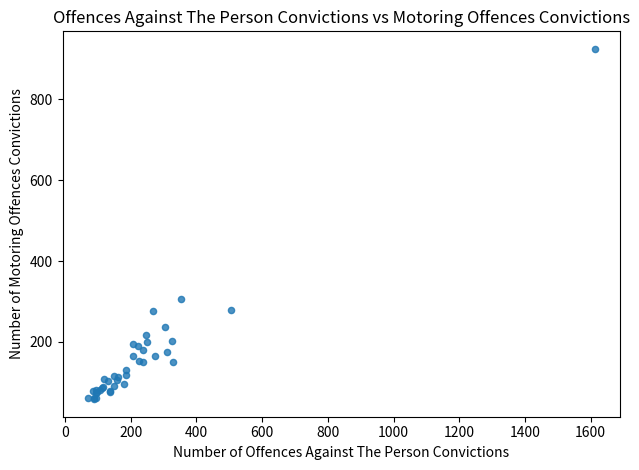

What Y value in the scatter plot is closest to 491?

306